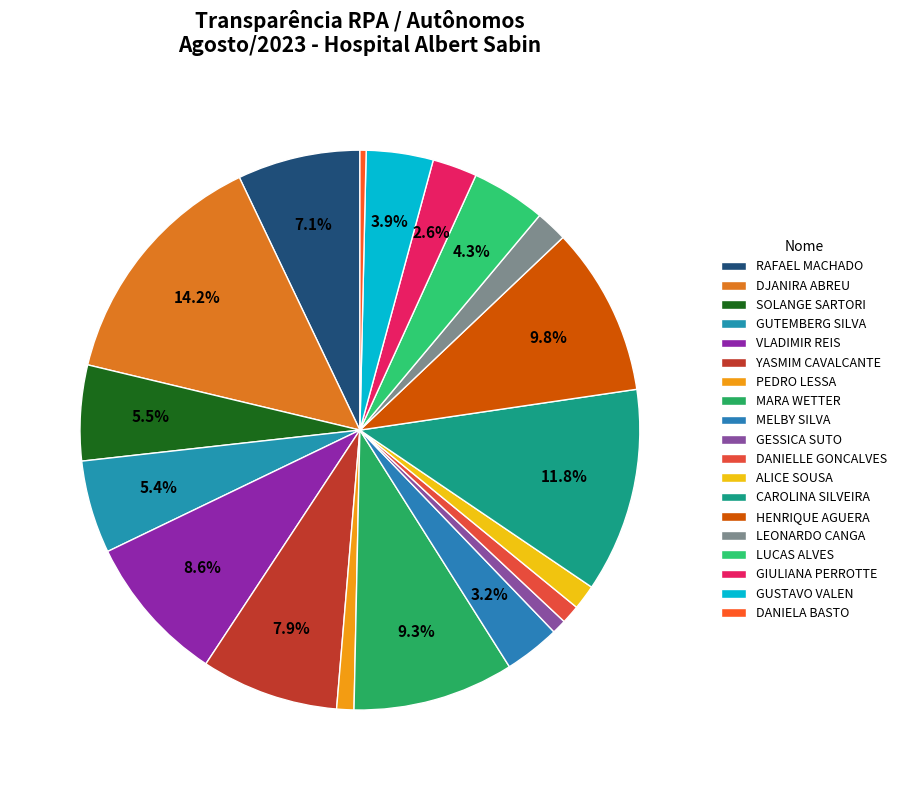

Does any single category account for the majority?

No